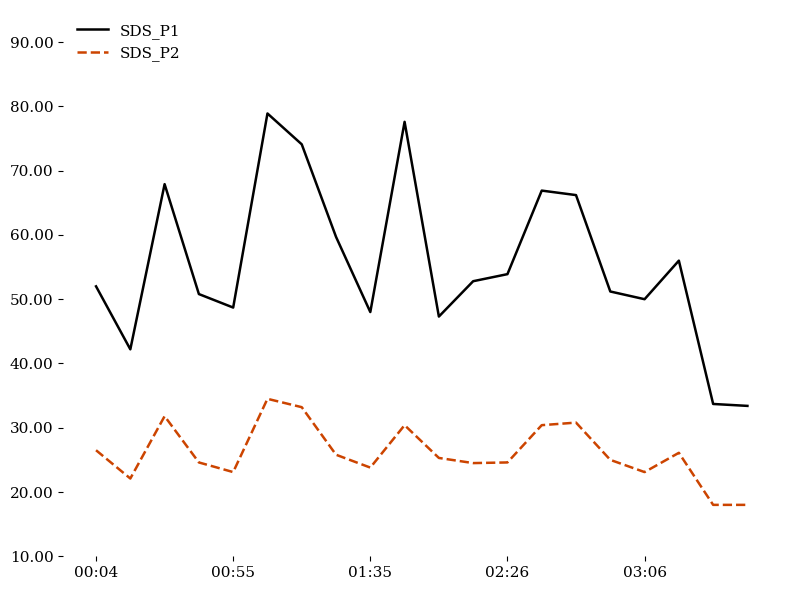

Which series has the largest range (max minus min)?

SDS_P1